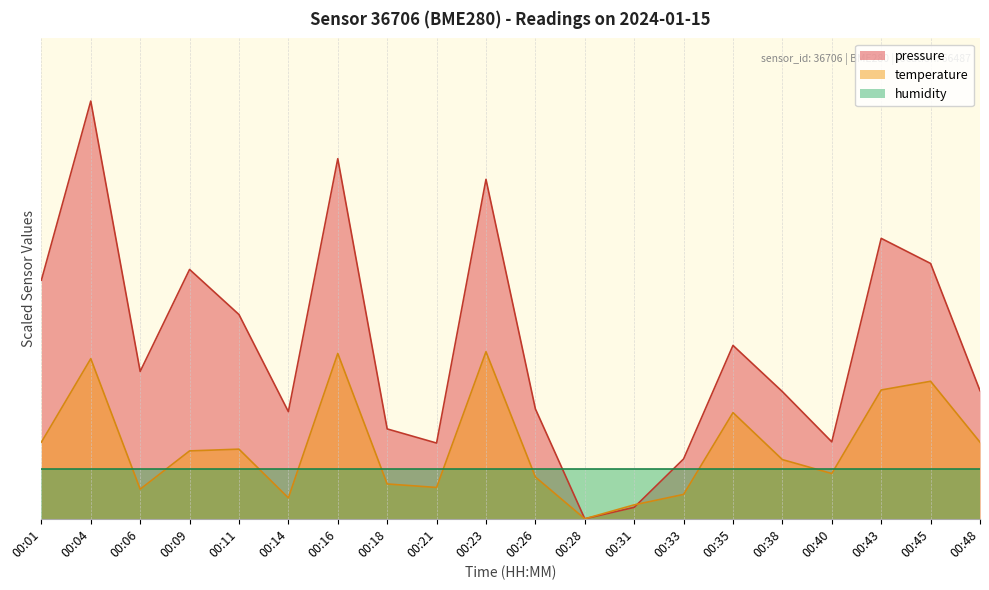

How many times do pressure and temperature cross each other?

1